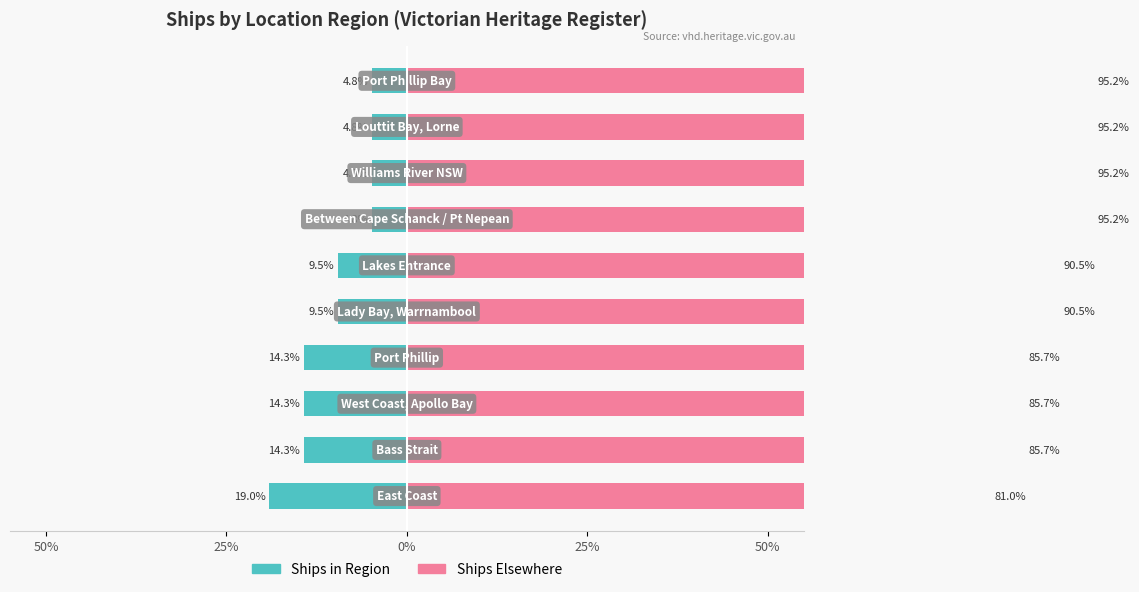

Rank the series by their average value, from lowest to highest.

Ships in Region, Ships Elsewhere